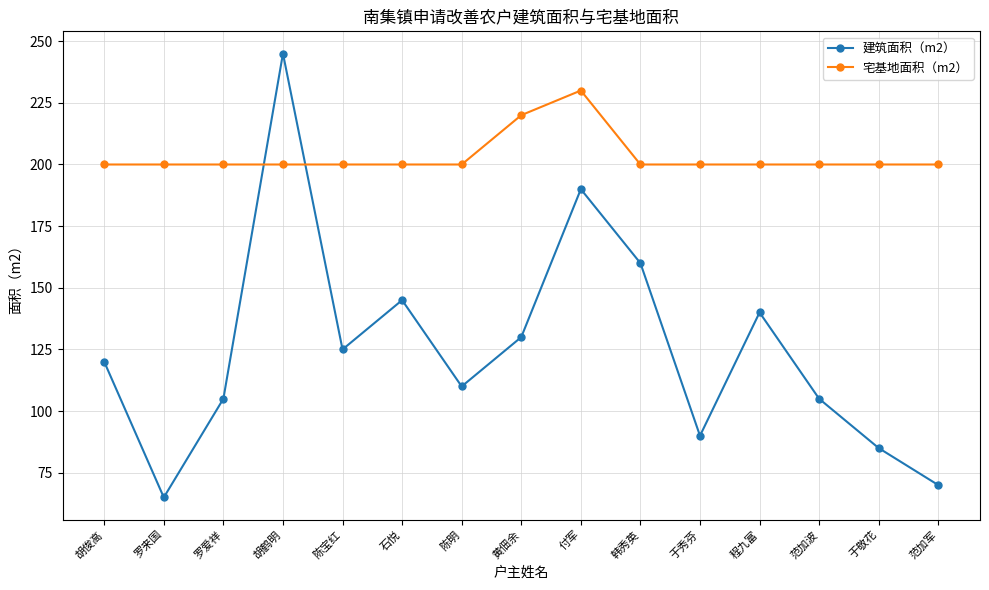

Which series changed the most between 胡俊高 and 韩秀英?

建筑面积（m2）